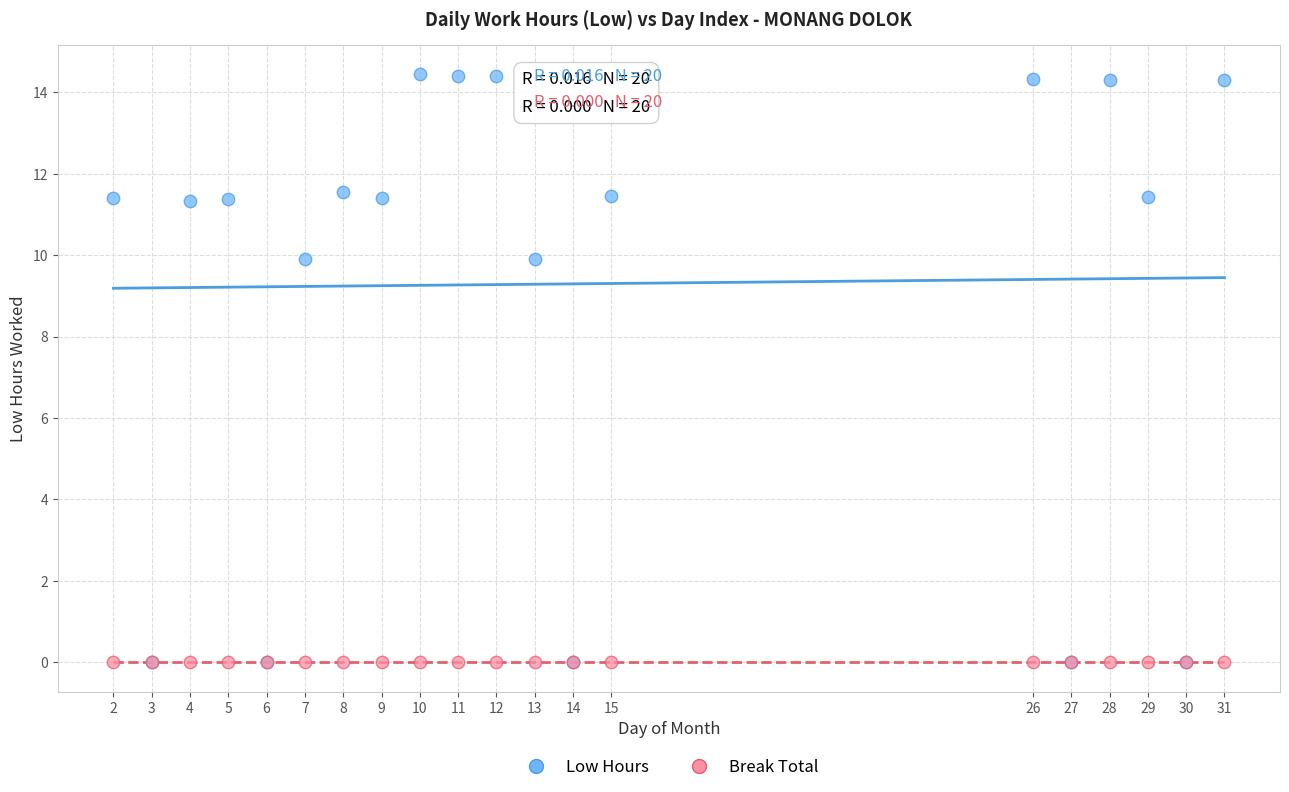

What are all the series names shown in the legend?

Low Hours, Break Total